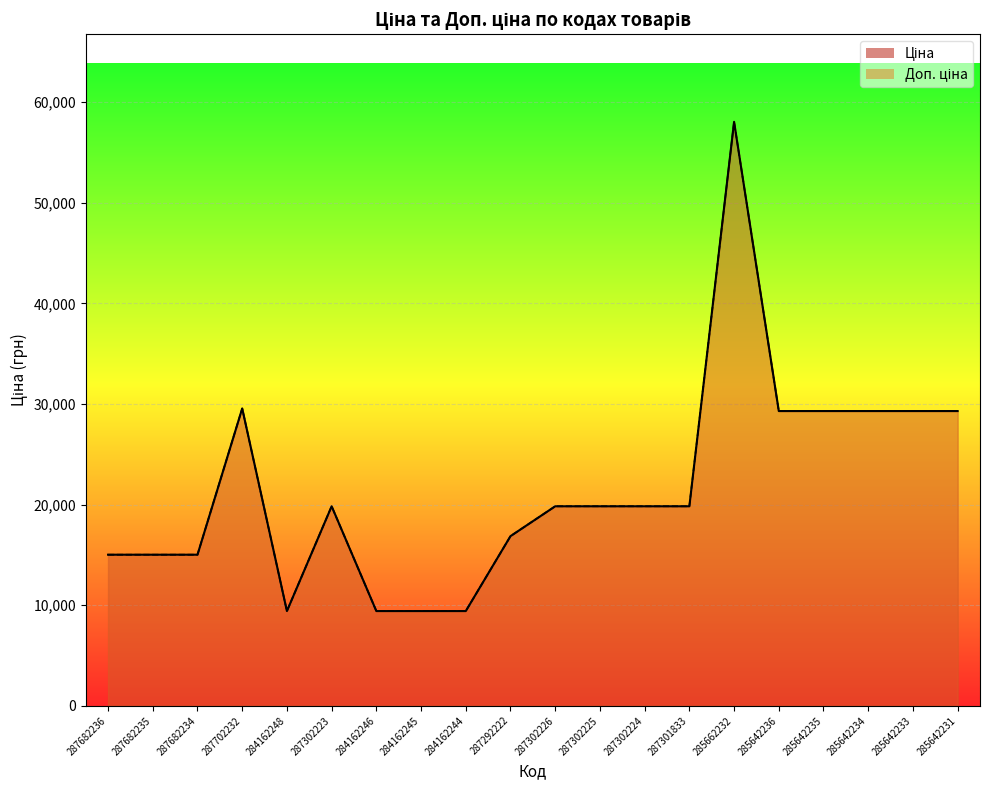

Count the number of categories in the chart.

20